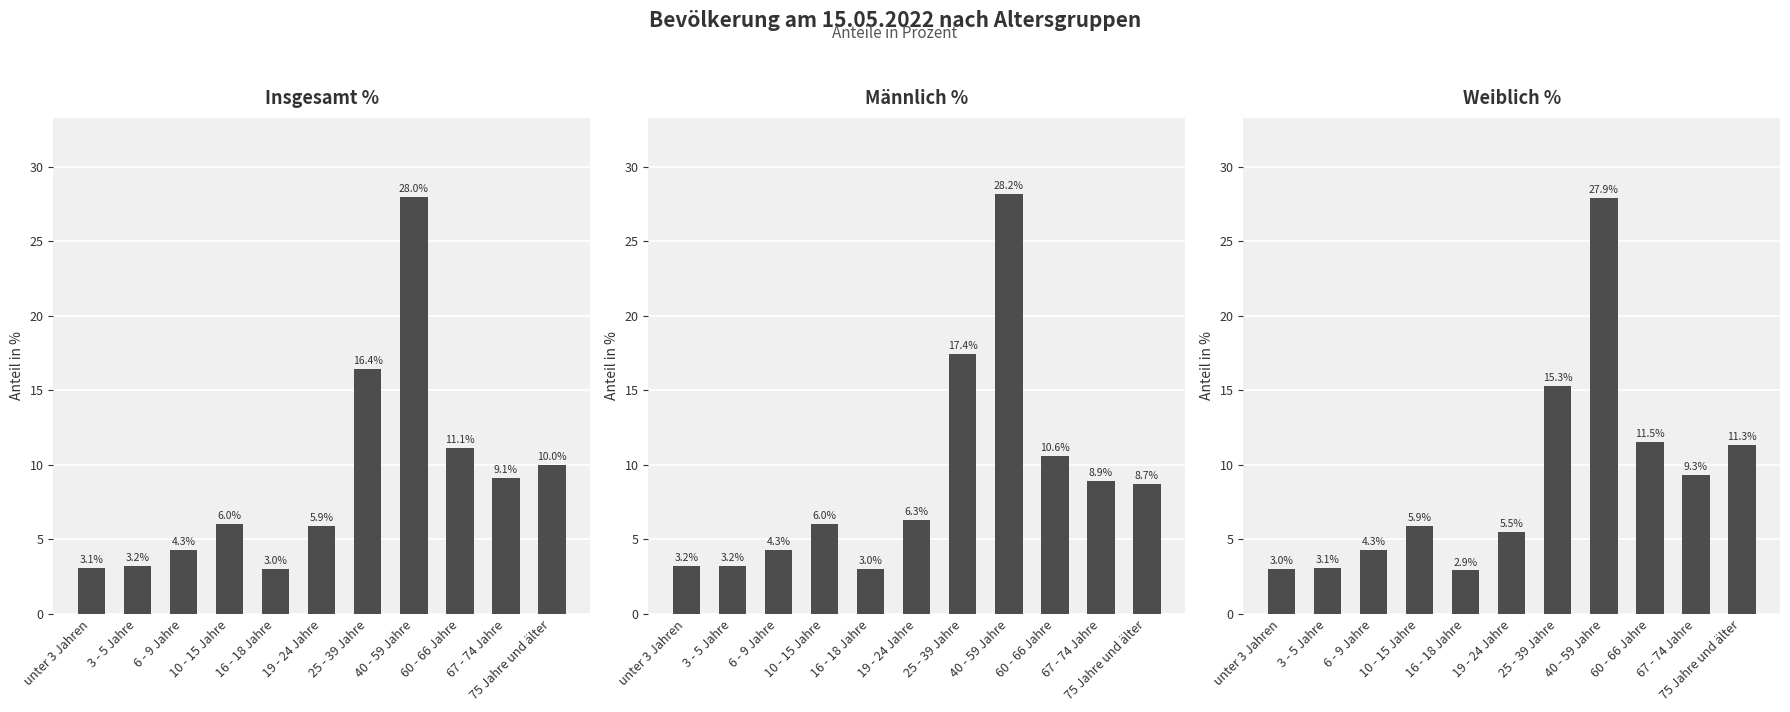

How many bars are there in total?

33